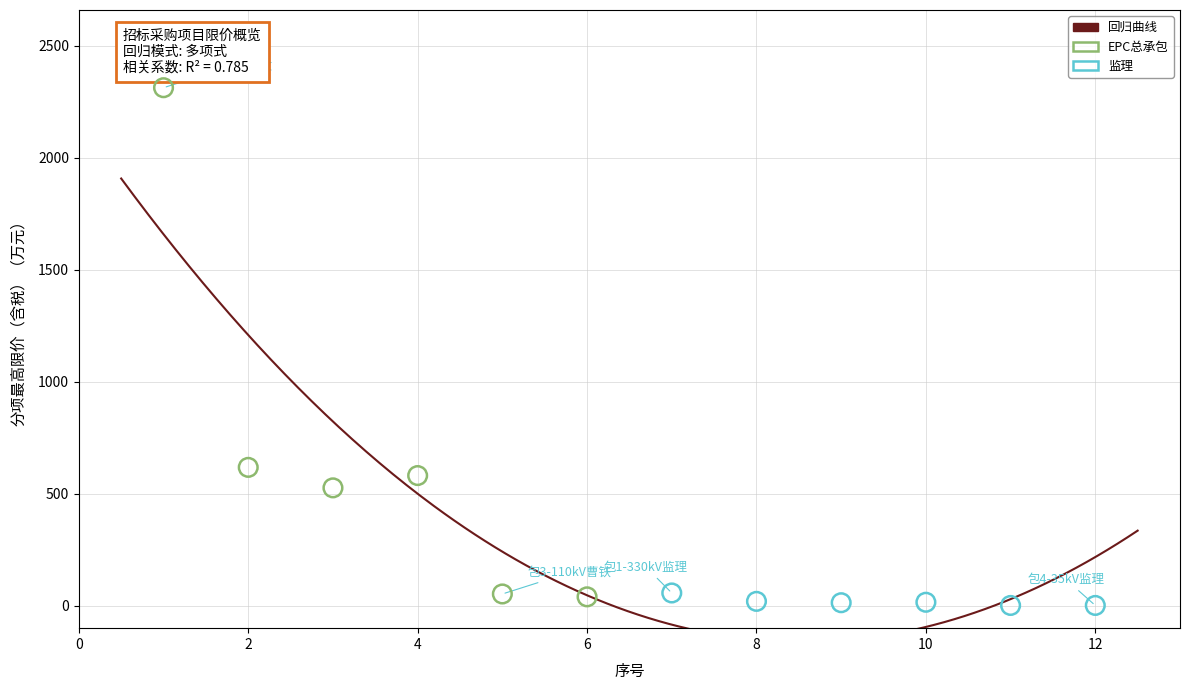

Which series reaches the maximum Y coordinate?

EPC总承包